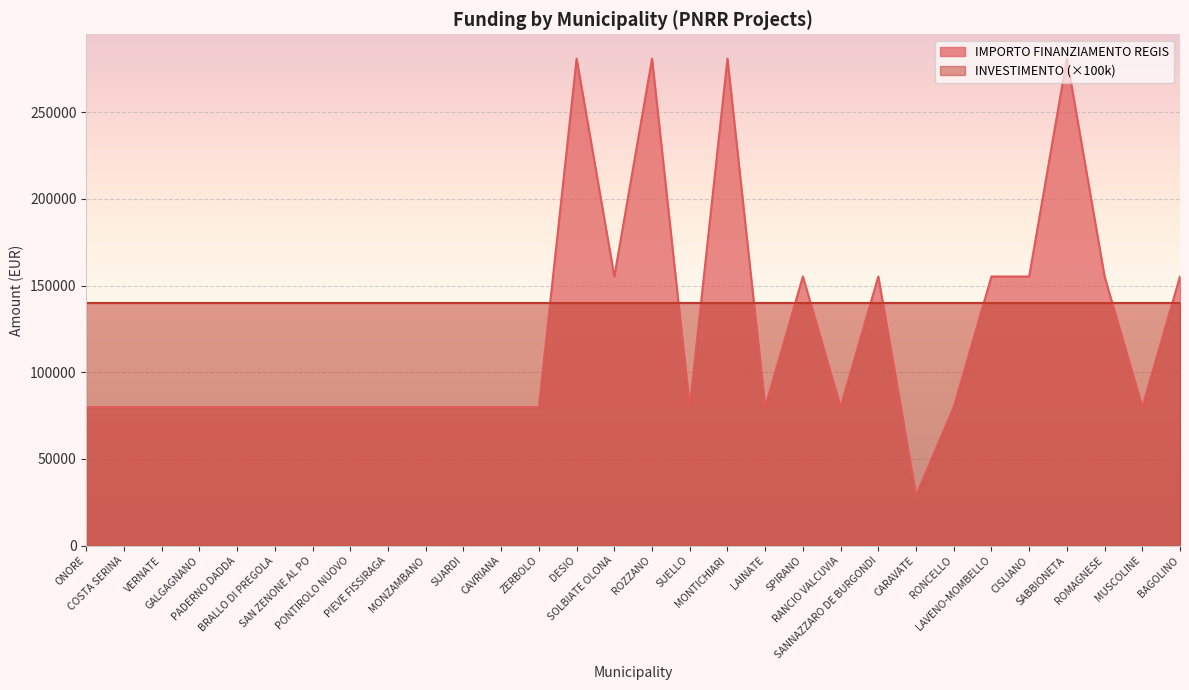

Rank the categories by value from highest to lowest.

DESIO, ROZZANO, MONTICHIARI, SABBIONETA, SOLBIATE OLONA, SPIRANO, SANNAZZARO DE BURGONDI, LAVENO-MOMBELLO, CISLIANO, ROMAGNESE, BAGOLINO, ONORE, COSTA SERINA, VERNATE, GALGAGNANO, PADERNO DADDA, BRALLO DI PREGOLA, SAN ZENONE AL PO, PONTIROLO NUOVO, PIEVE FISSIRAGA, MONZAMBANO, SUARDI, CAVRIANA, ZERBOLO, SUELLO, LAINATE, RANCIO VALCUVIA, RONCELLO, MUSCOLINE, CARAVATE